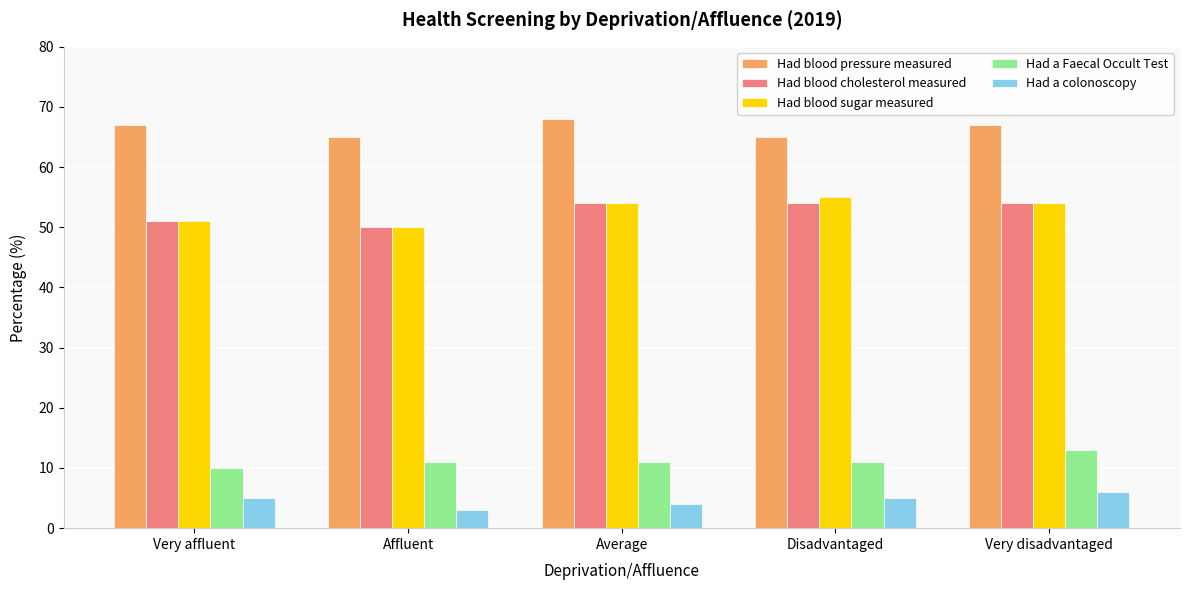

What value does the Had blood cholesterol measured series have at Disadvantaged?

54